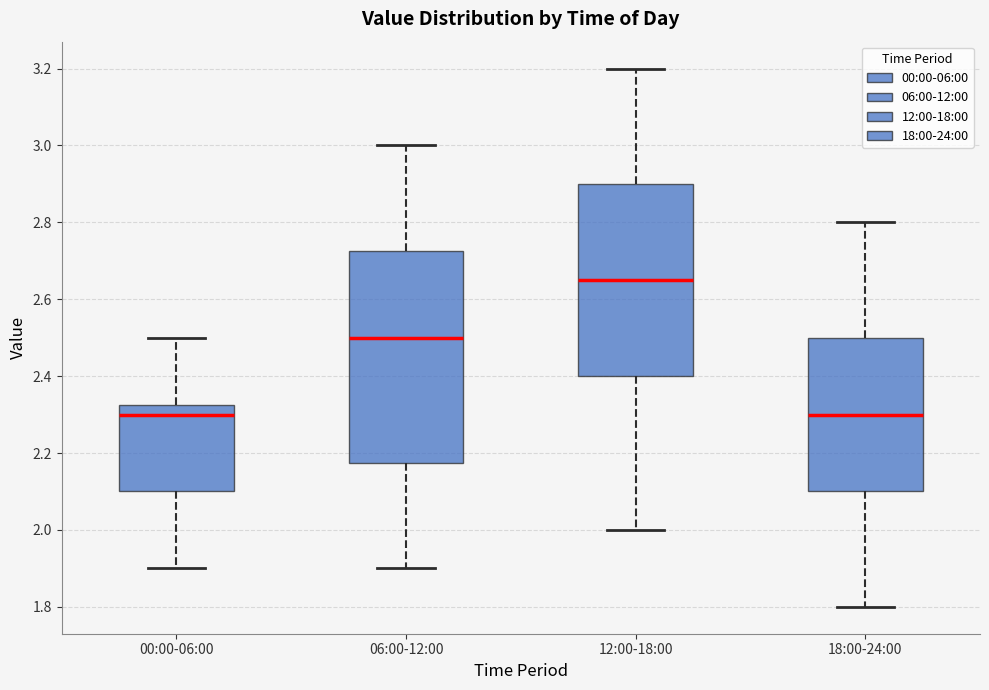

Reading left to right, read every box against the y-axis: the position of its median line, the range the box covers, and the ends of its whiskers. The values are not printed on the chart, so give them approximately, as read against the axis.

00:00-06:00: median 2.30, box 2.10 to 2.32, whiskers 1.90 to 2.50
06:00-12:00: median 2.50, box 2.18 to 2.72, whiskers 1.90 to 3.00
12:00-18:00: median 2.66, box 2.40 to 2.90, whiskers 2.00 to 3.20
18:00-24:00: median 2.30, box 2.10 to 2.50, whiskers 1.80 to 2.80